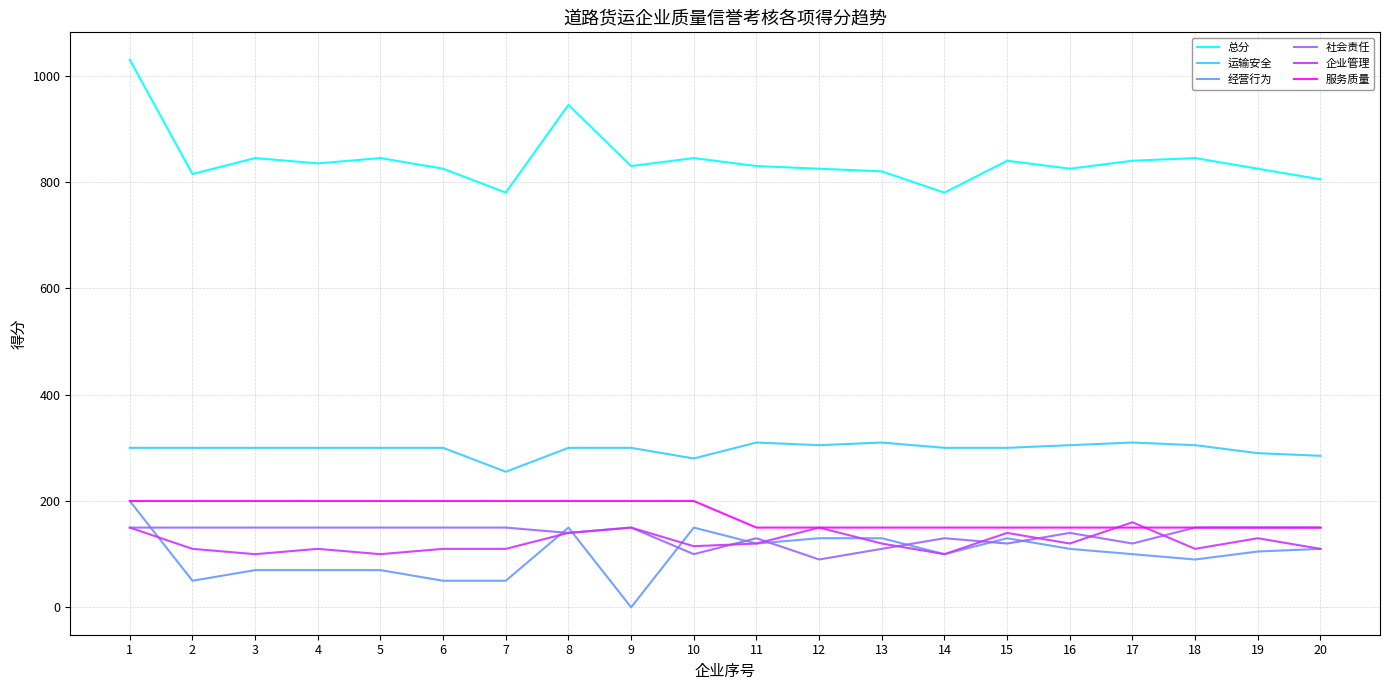

What is the greatest value displayed?

1030